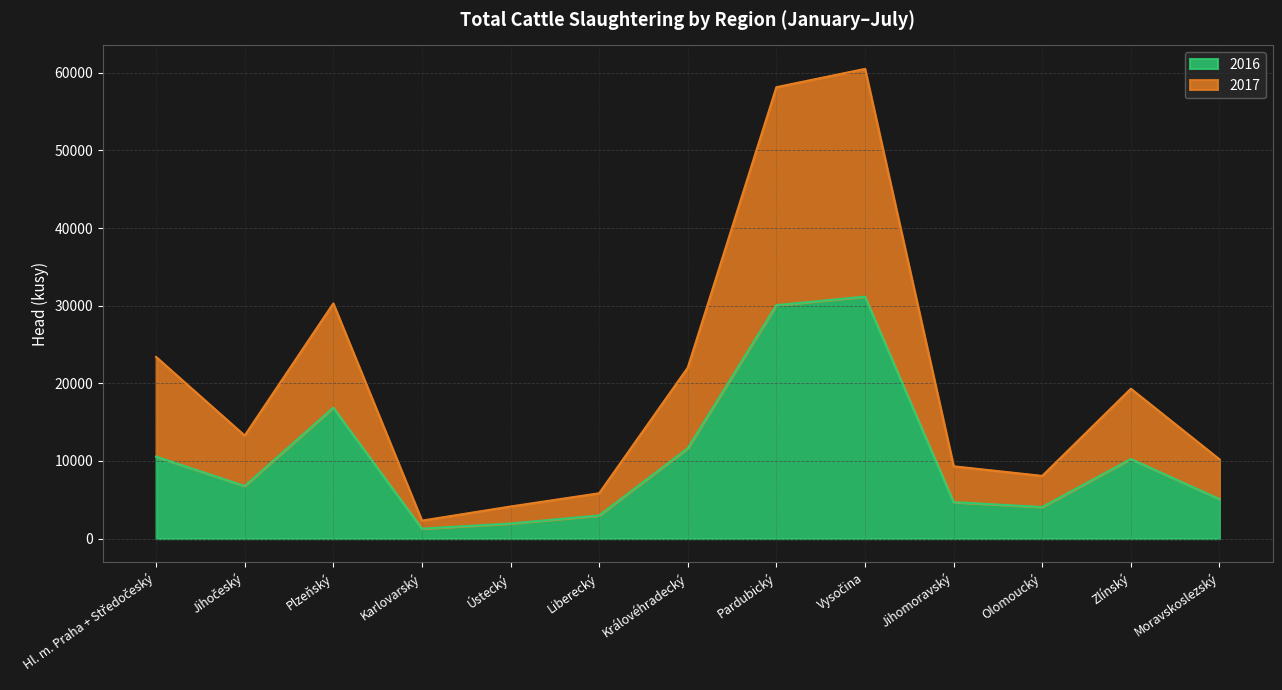

List the labels in order of 2017 value, smallest first.

Karlovarský, Ústecký, Liberecký, Olomoucký, Jihomoravský, Moravskoslezský, Jihočeský, Zlínský, Královéhradecký, Hl. m. Praha + Středočeský, Plzeňský, Pardubický, Vysočina